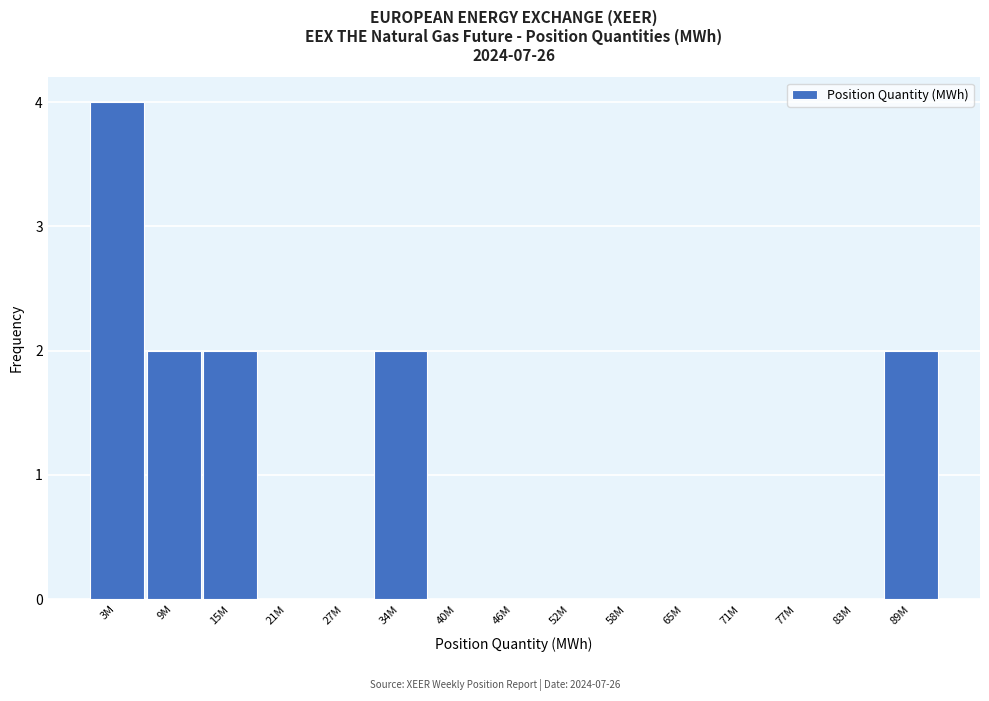

Reading left to right, transcribe all the data shown in this chart.

3M=4	9M=2	15M=2	21M=0	27M=0	34M=2	40M=0	46M=0	52M=0	58M=0	65M=0	71M=0	77M=0	83M=0	89M=2